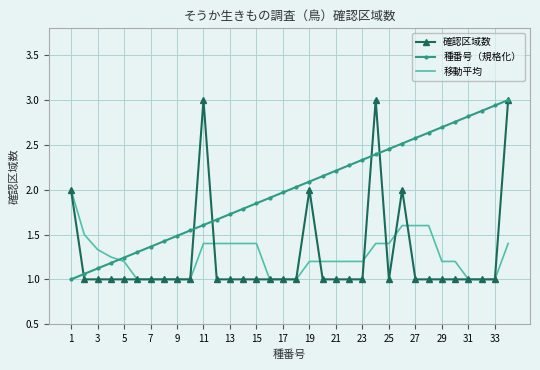

What is the greatest value displayed?

3.0